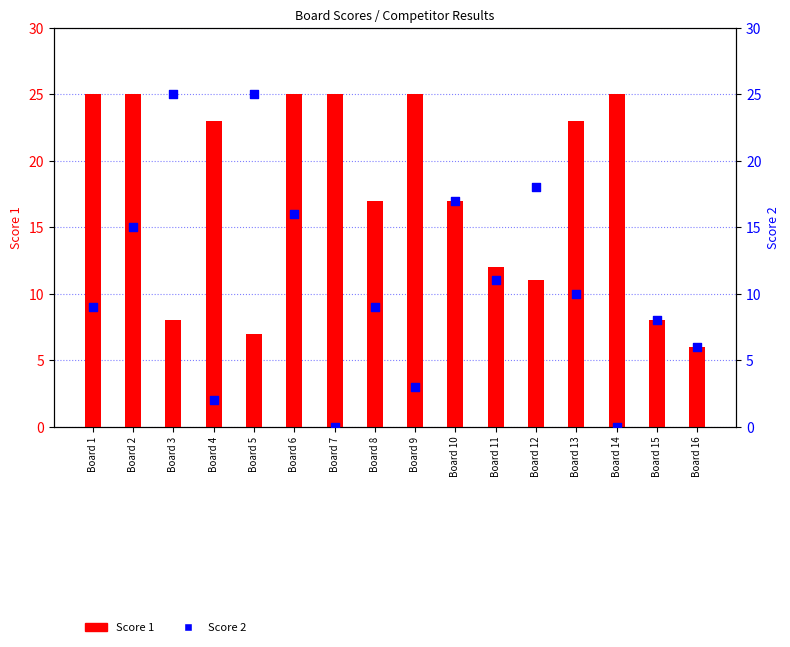

Which series contains the highest Y value?

Score 1